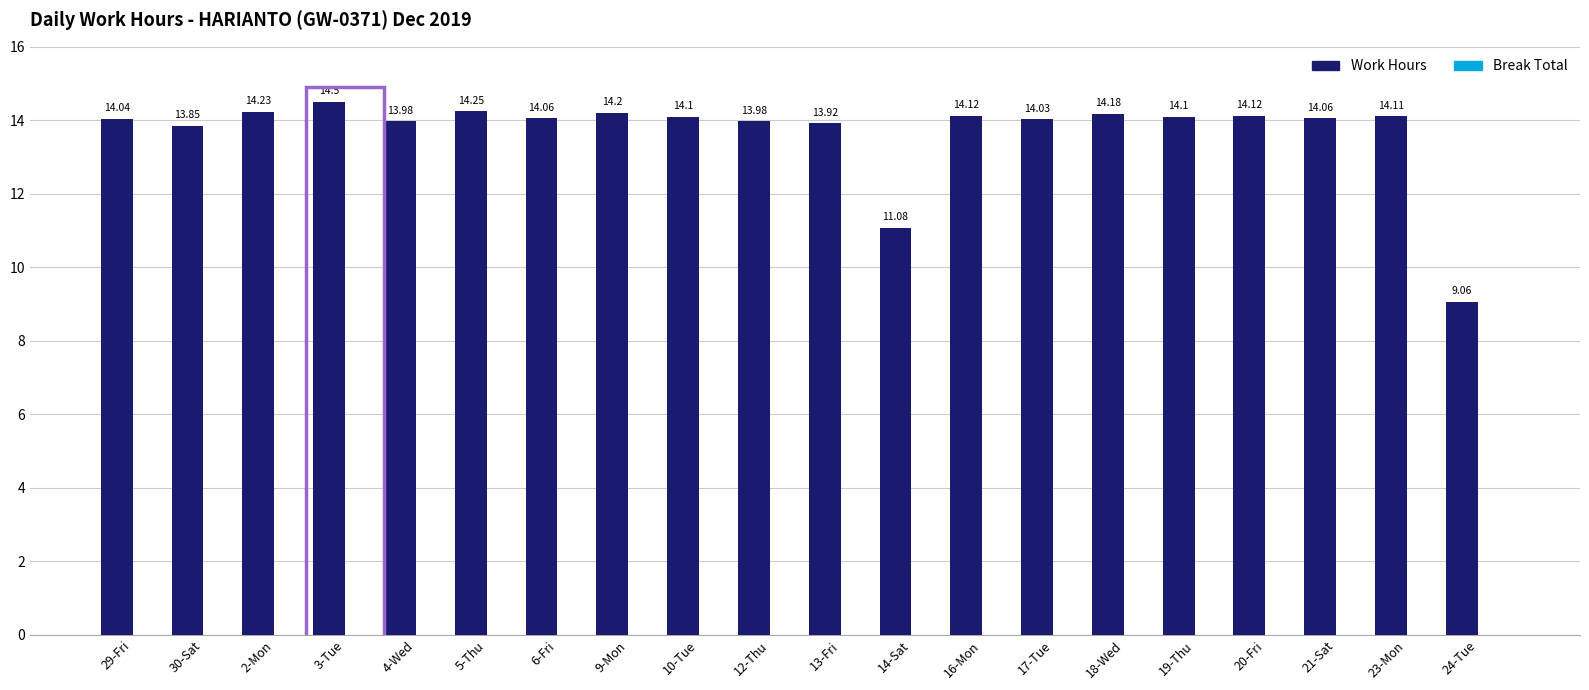

Approximately how many times larger is the value at 9-Mon compared to 6-Fri?

1.0